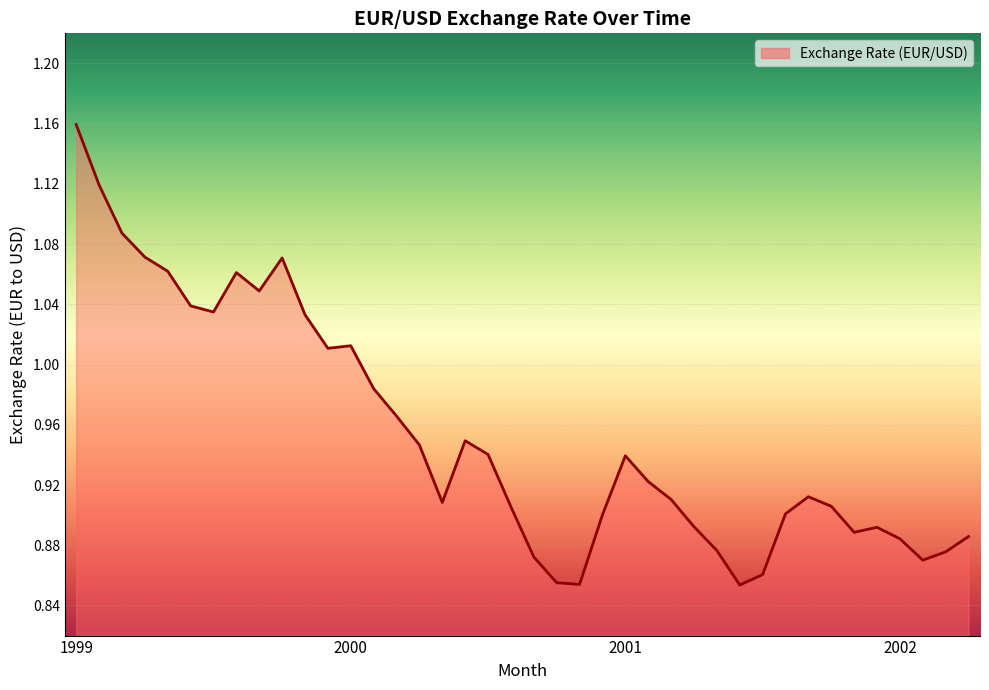

What is the difference between the maximum and minimum values?

0.3